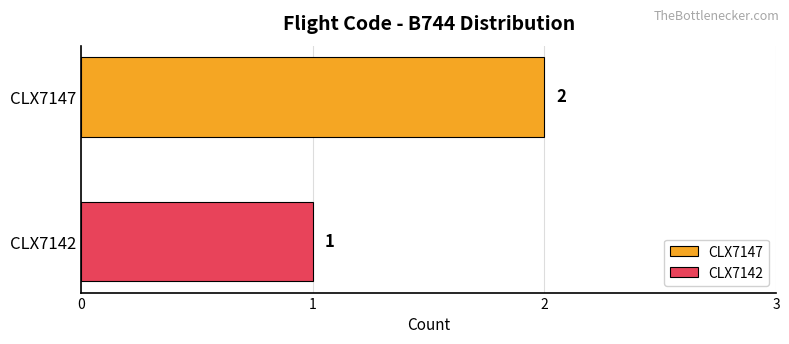

Which series has the widest spread of values?

CLX7147